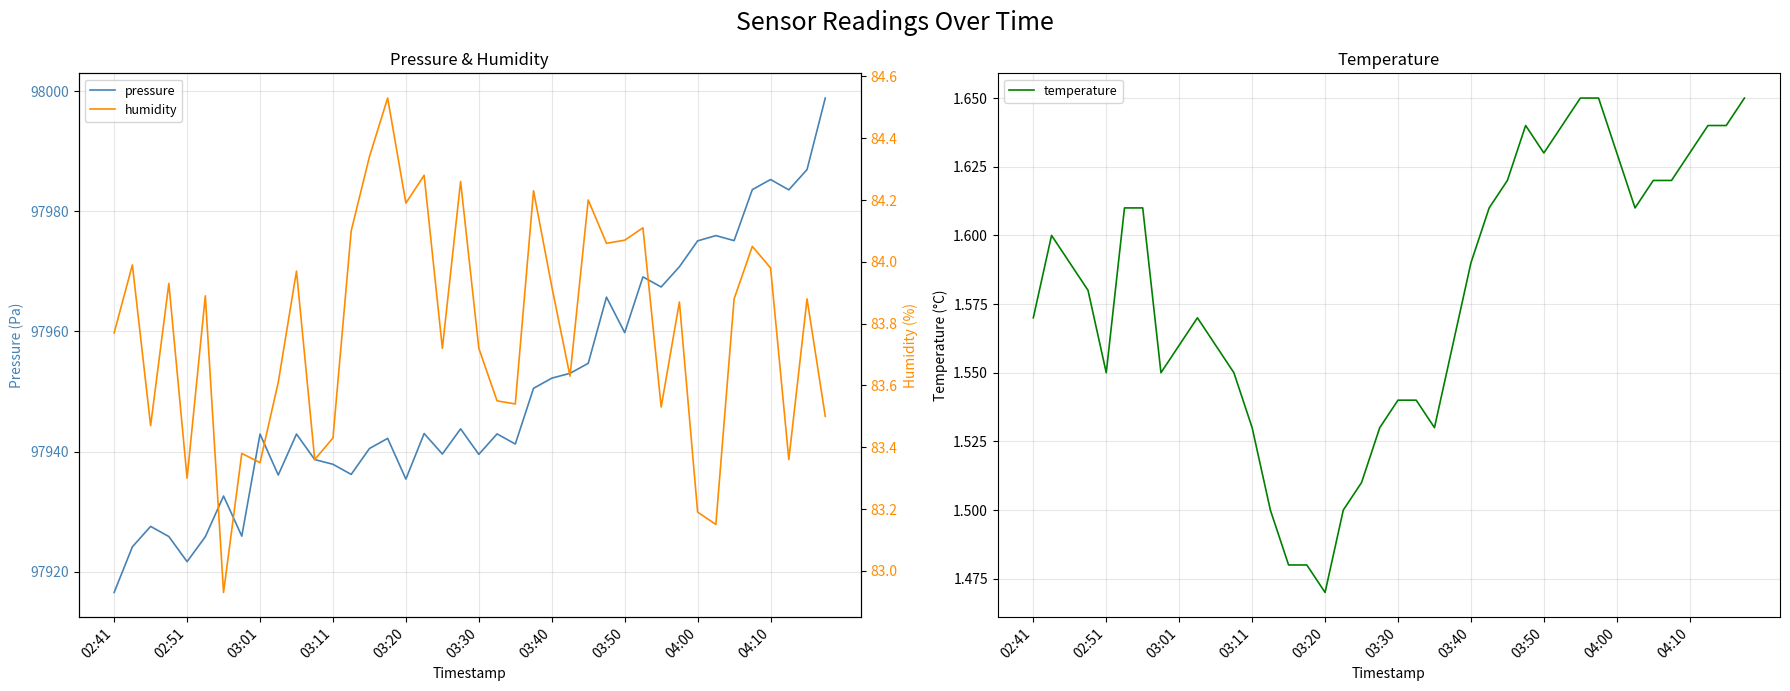

Between 25 and 37, which series saw the biggest shift?

pressure